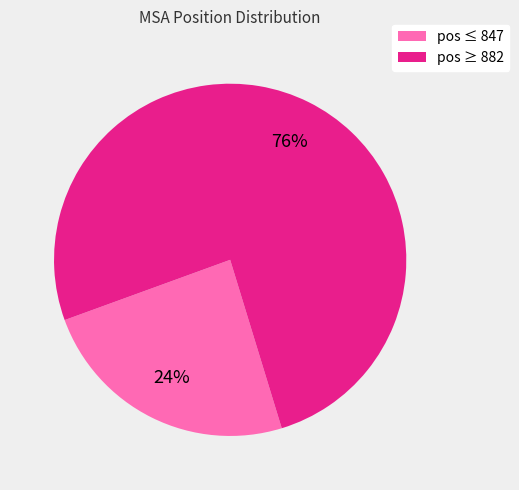

To the nearest percent, what is the average slice percentage?

50%